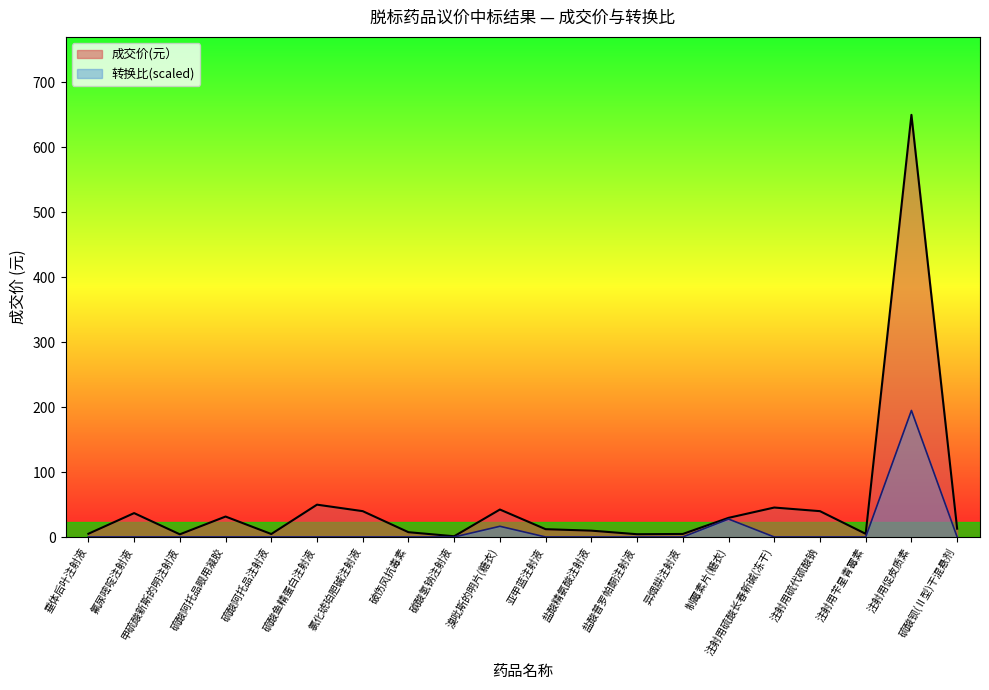

The 转换比 series shows 0.1 at 硫酸阿托品眼用凝胶. True or false?

False